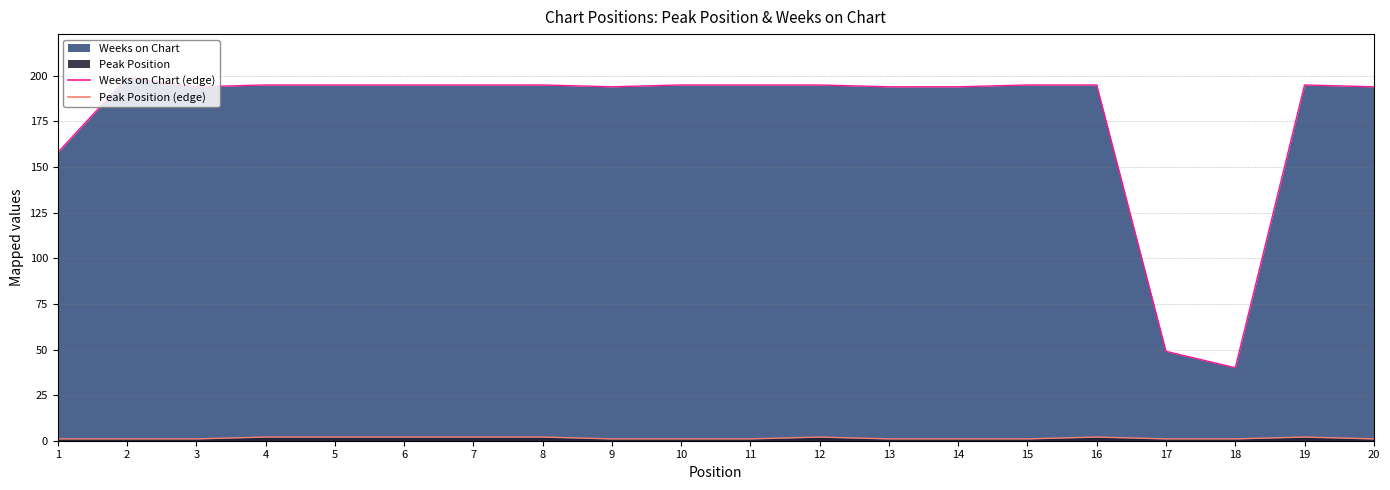

Between 6 and 19, which series saw the biggest shift?

Peak Position